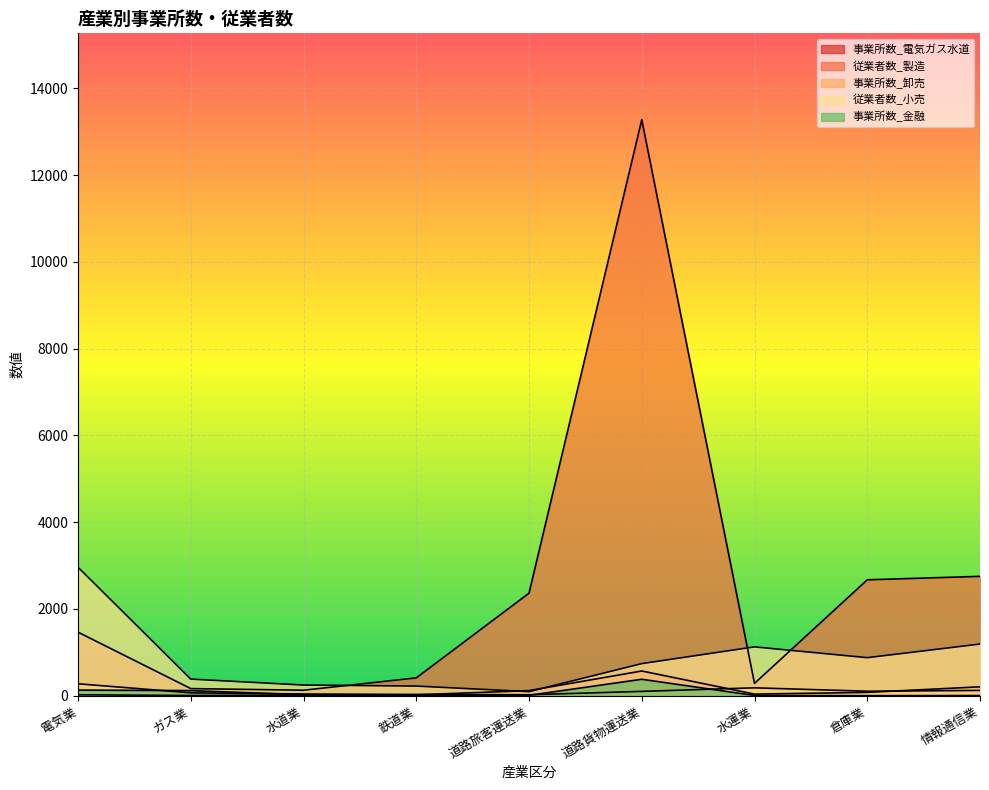

What is the sum of the 従業者数_製造 values at 道路貨物運送業 and 水運業?

13563